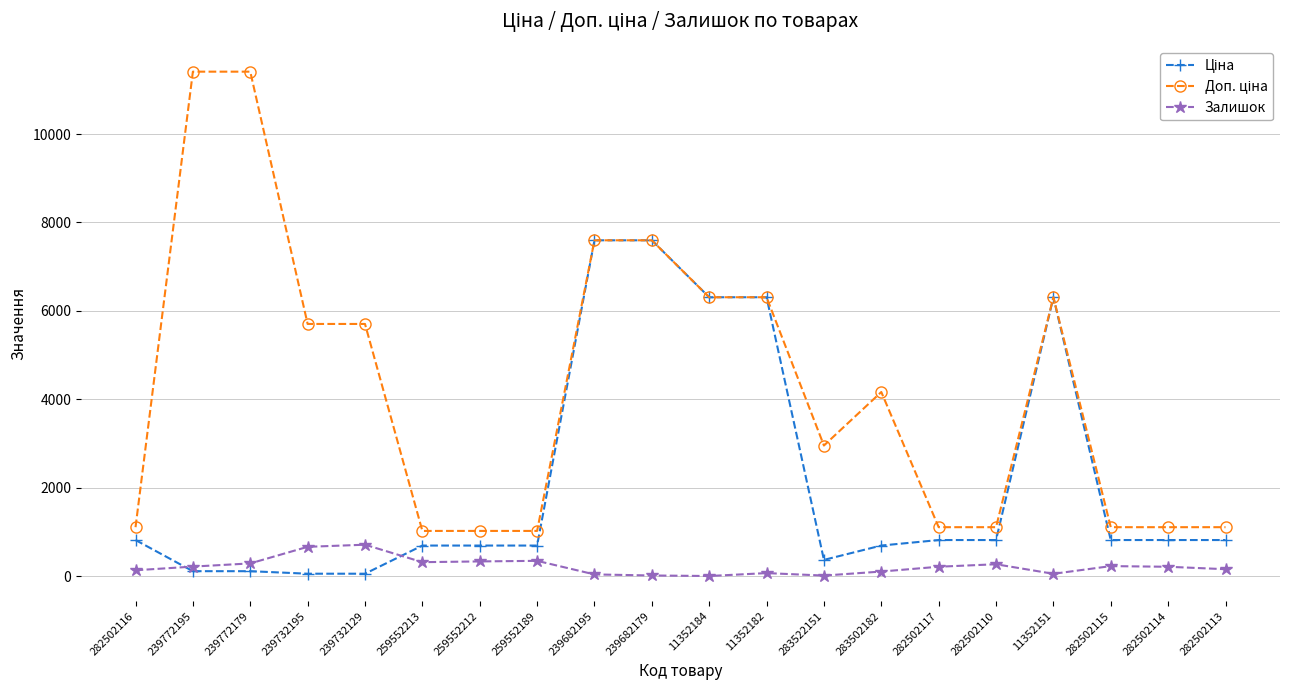

What is the highest value of the Залишок series?

713.0